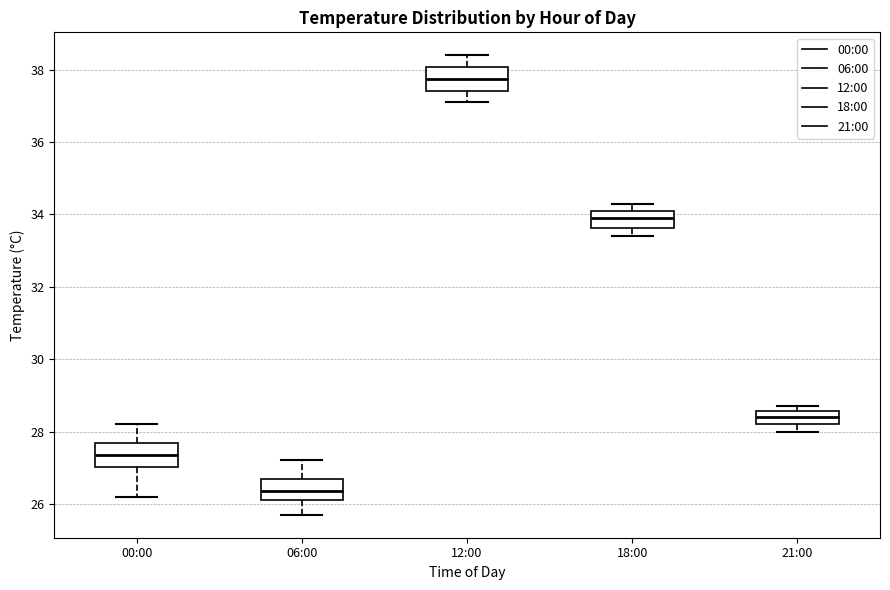

Reading left to right, transcribe this box plot: for each box, give where its median line is, the range the box spans, and where its two whiskers end, as read against the y-axis. The values are not printed on the chart, so give them approximately, as read against the axis.

00:00: median 27.4, box 27.0 to 27.6, whiskers 26.2 to 28.2
06:00: median 26.4, box 26.2 to 26.6, whiskers 25.8 to 27.2
12:00: median 37.8, box 37.4 to 38.0, whiskers 37.2 to 38.4
18:00: median 34.0, box 33.6 to 34.2, whiskers 33.4 to 34.4
21:00: median 28.4, box 28.2 to 28.6, whiskers 28.0 to 28.8